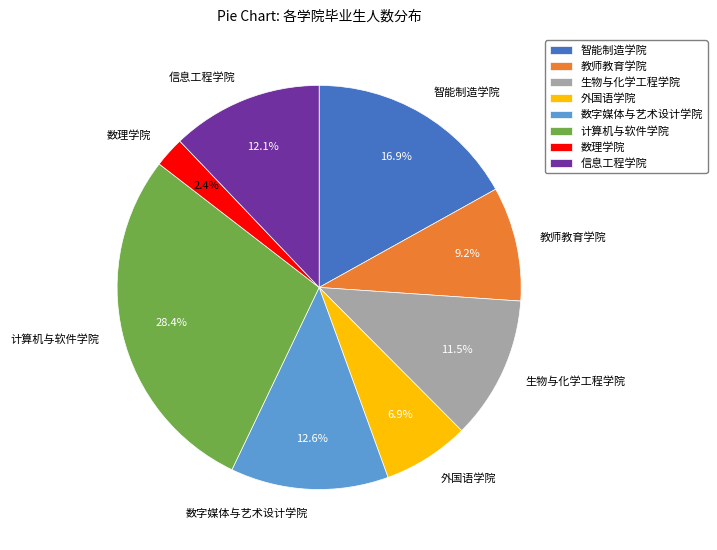

To the nearest percent, what is the difference between the 教师教育学院 and 计算机与软件学院 slice percentages?

19%